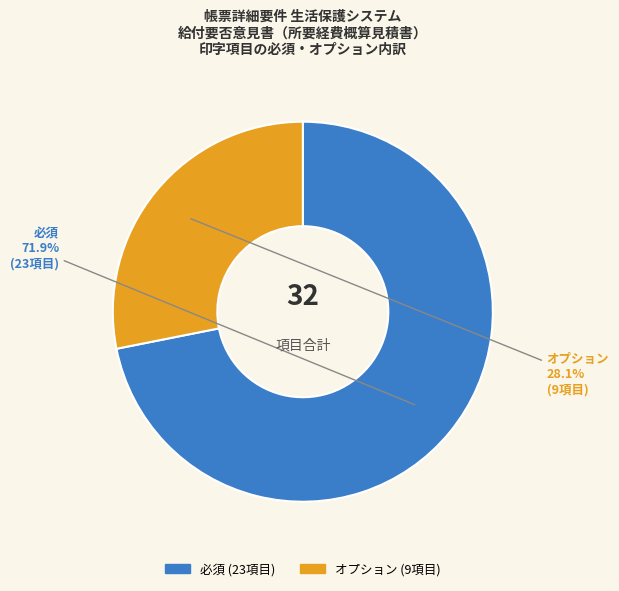

To the nearest percent, what percentage of the pie is オプション?

28%